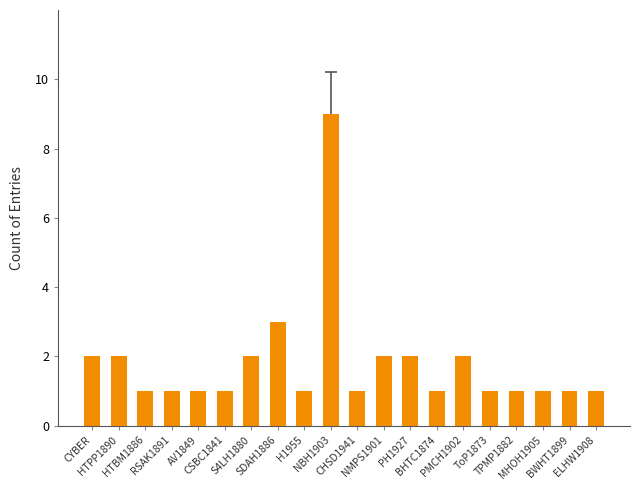

What position from the left is RSAK1891?

4